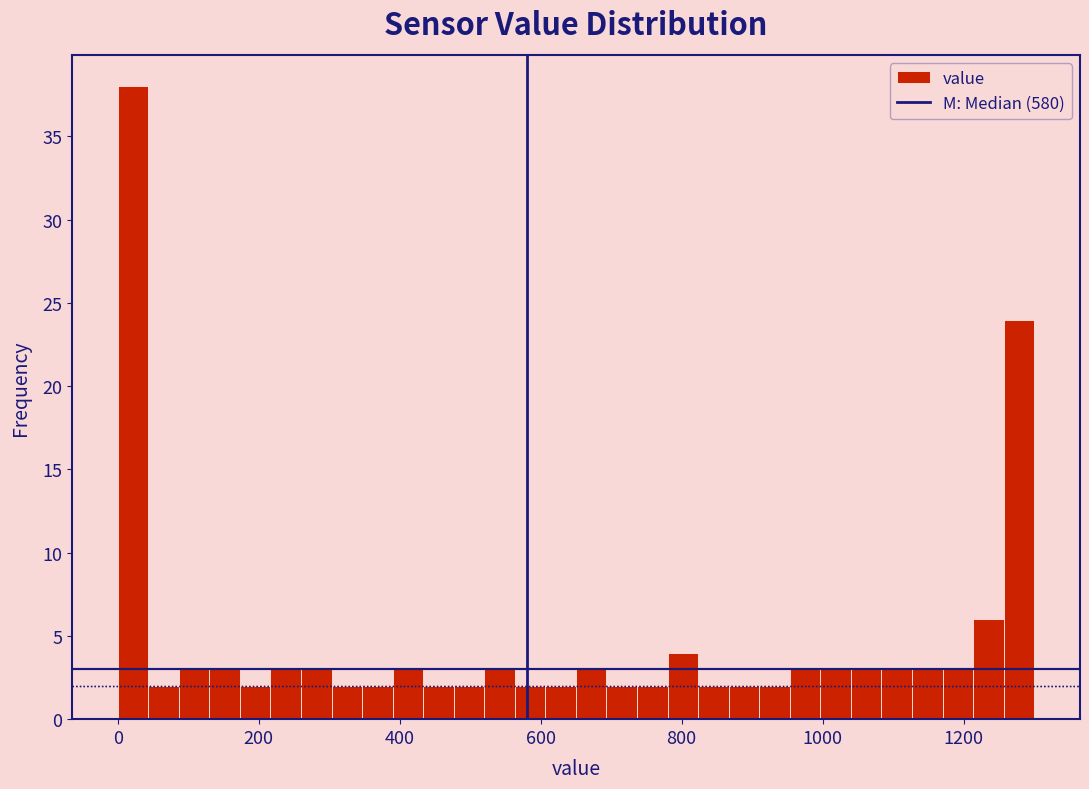

Read against the x-axis, roughly where is the centre of the tallest bar?

20